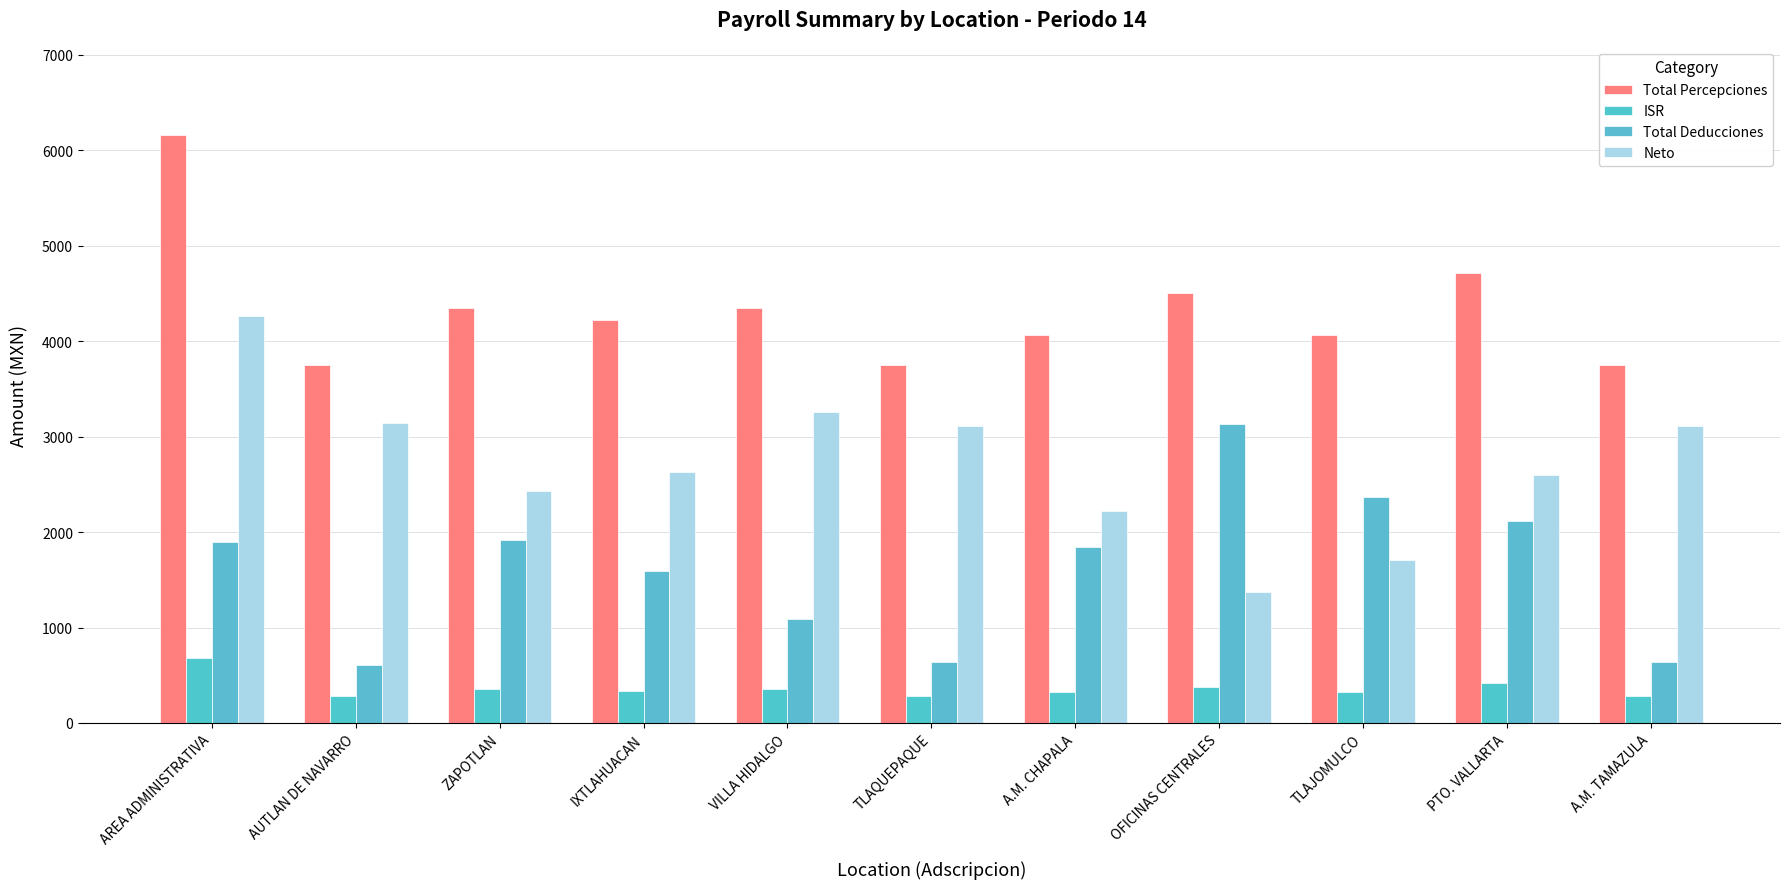

What is the difference between the maximum and minimum values in the Total Percepciones series?

2407.2